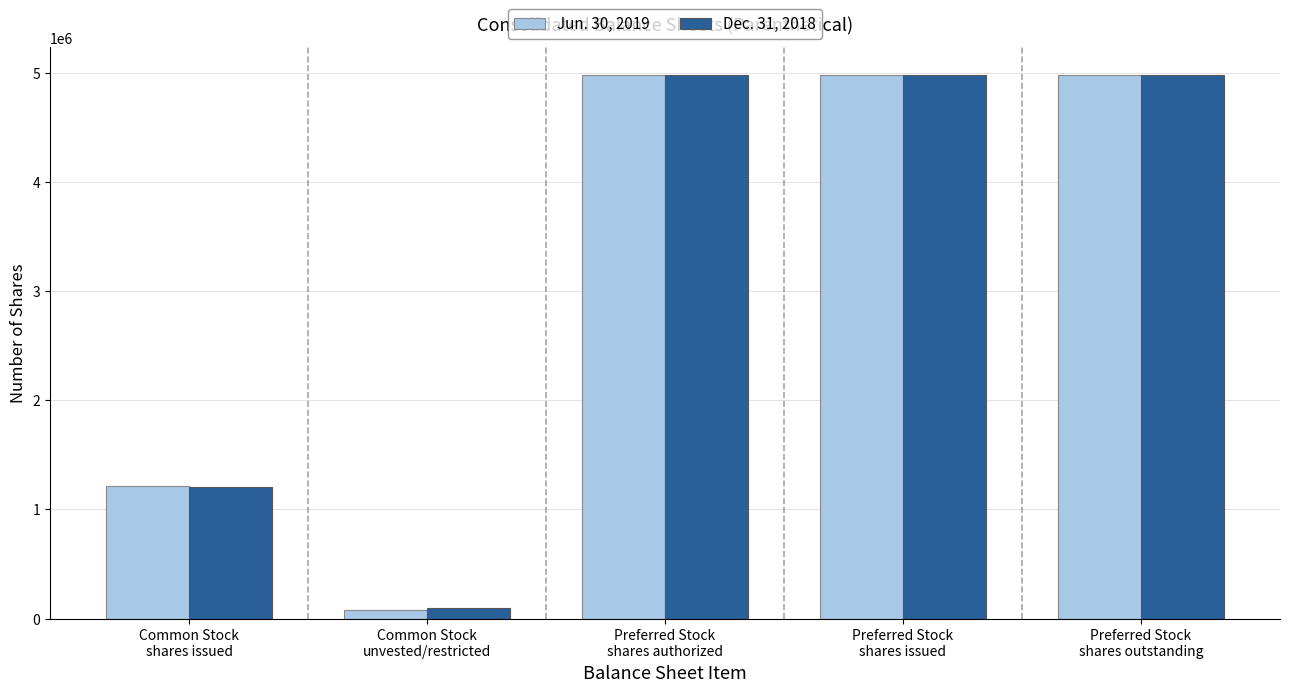

What is the maximum value shown in the chart?

4983557